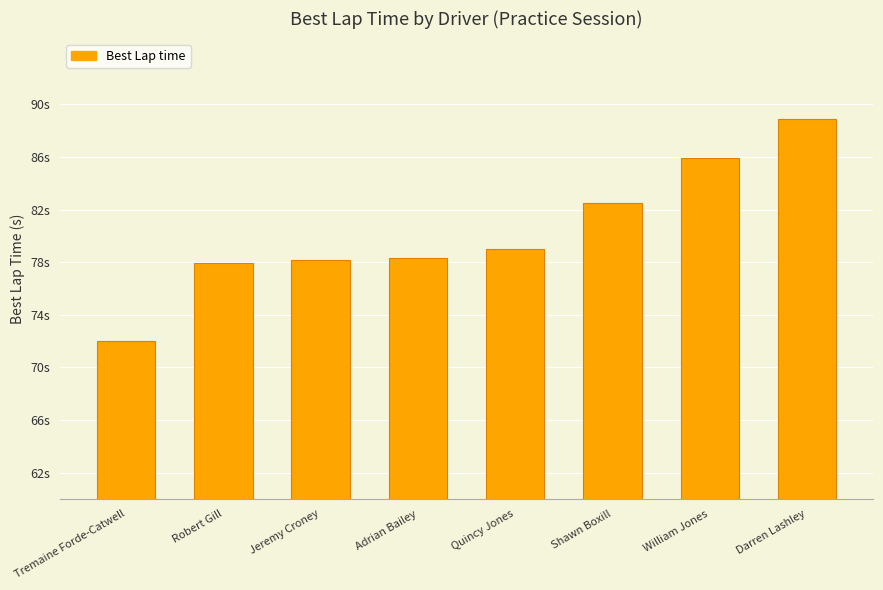

Reading left to right, what are all the values shown in this chart?

72.0	77.9	78.2	78.3	79.0	82.5	85.9	88.9